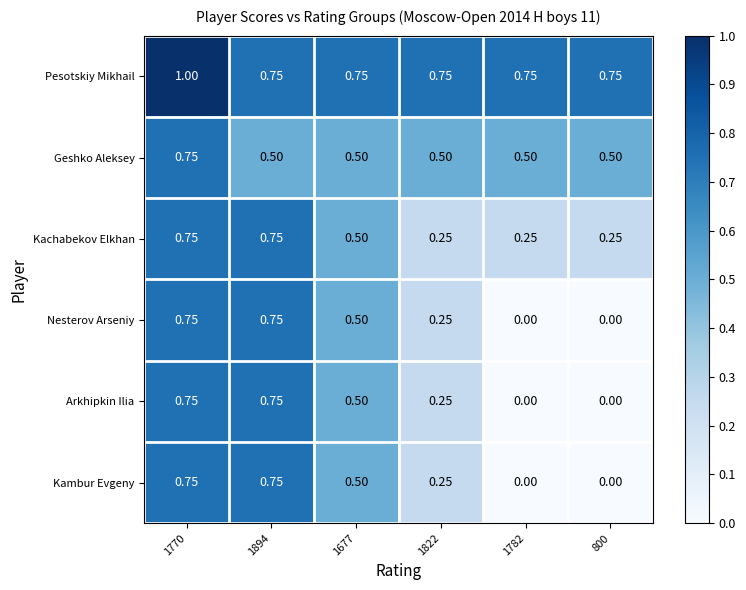

At which category is the sum across all series the highest?

1770